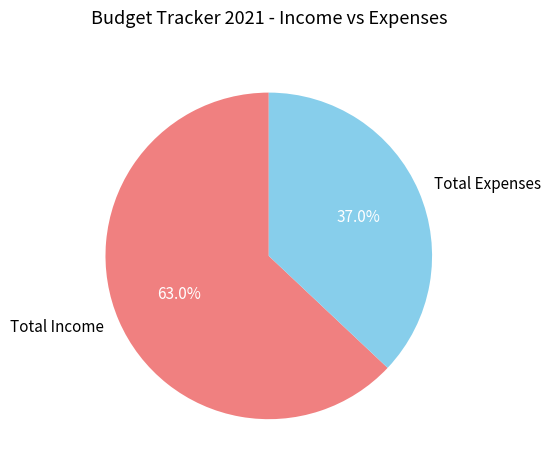

To the nearest percent, what percentage of the pie is Total Expenses?

37%